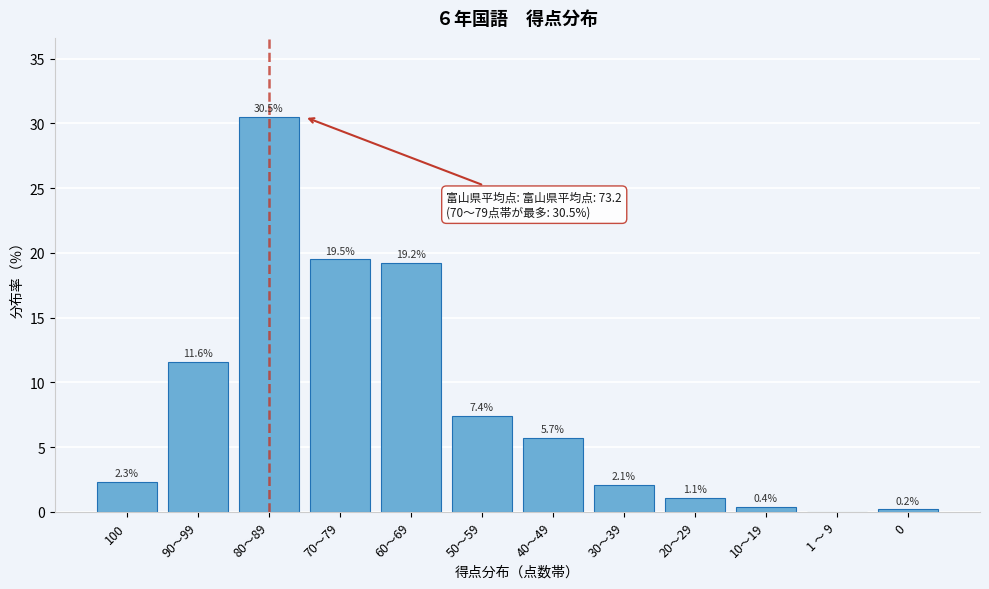

Reading right to left, list all the values displayed in this chart.

0=0.2	1 ～ 9=0.0	10～19=0.4	20～29=1.1	30～39=2.1	40～49=5.7	50～59=7.4	60～69=19.2	70～79=19.5	80～89=30.5	90～99=11.6	100=2.3